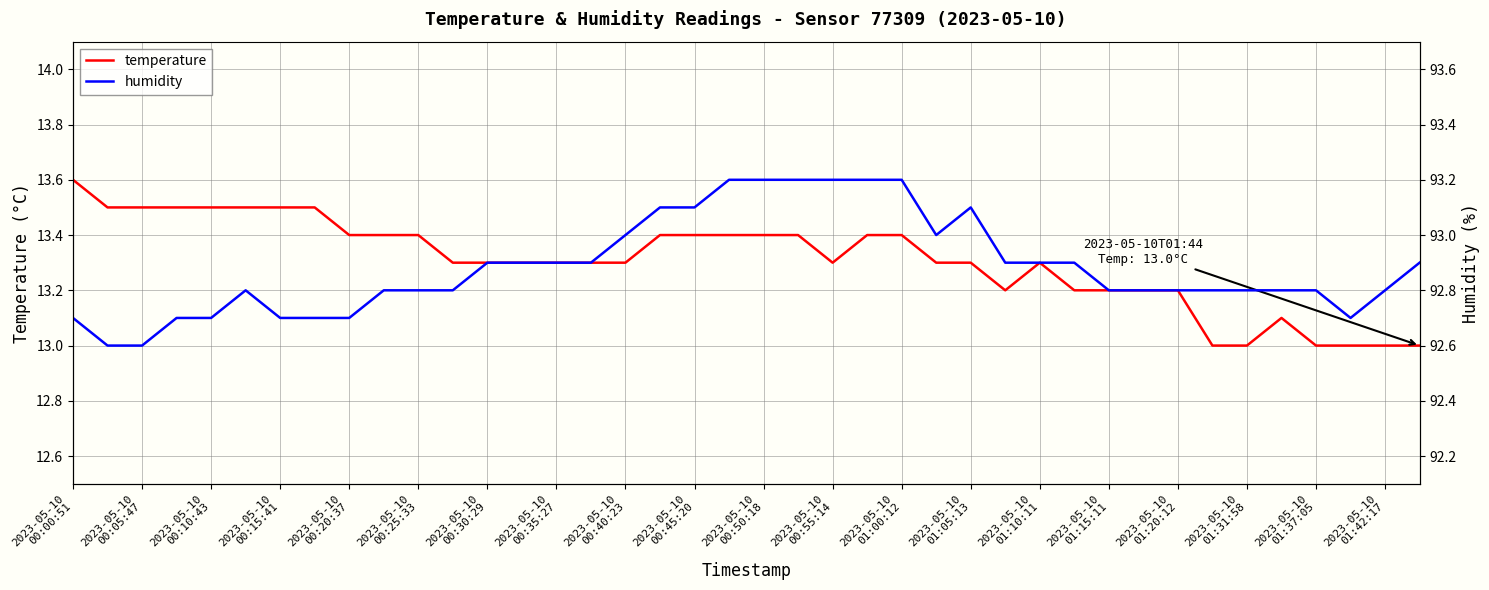

List the series in order of their peak value, lowest first.

temperature, humidity